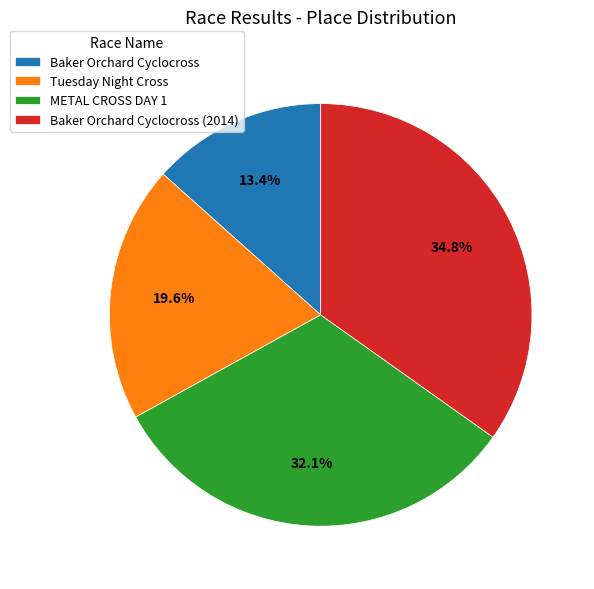

What percentage is the Baker Orchard Cyclocross slice, to the nearest percent?

13%